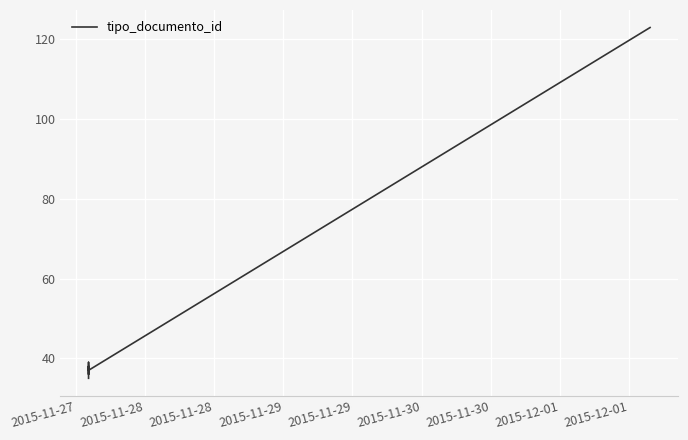

How many data points are above 38?

2